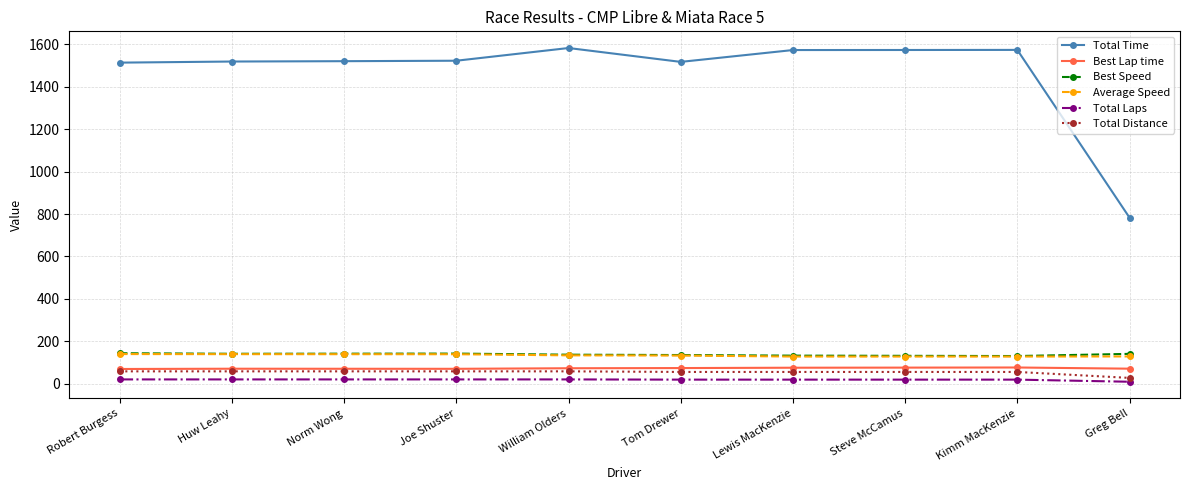

Is it true that Total Distance equals 59.0 at William Olders?

True